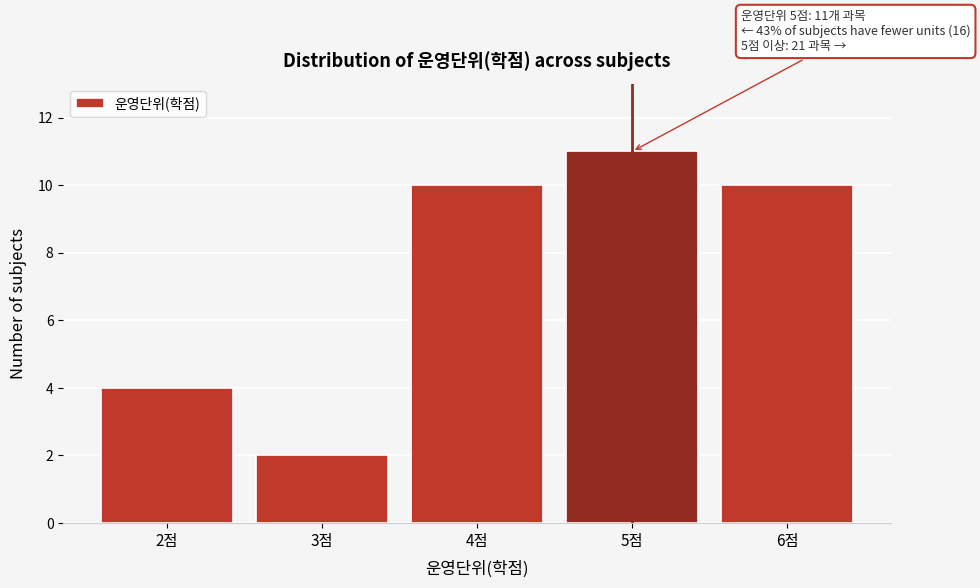

Reading left to right, extract all data points from this chart.

4	2	10	11	10